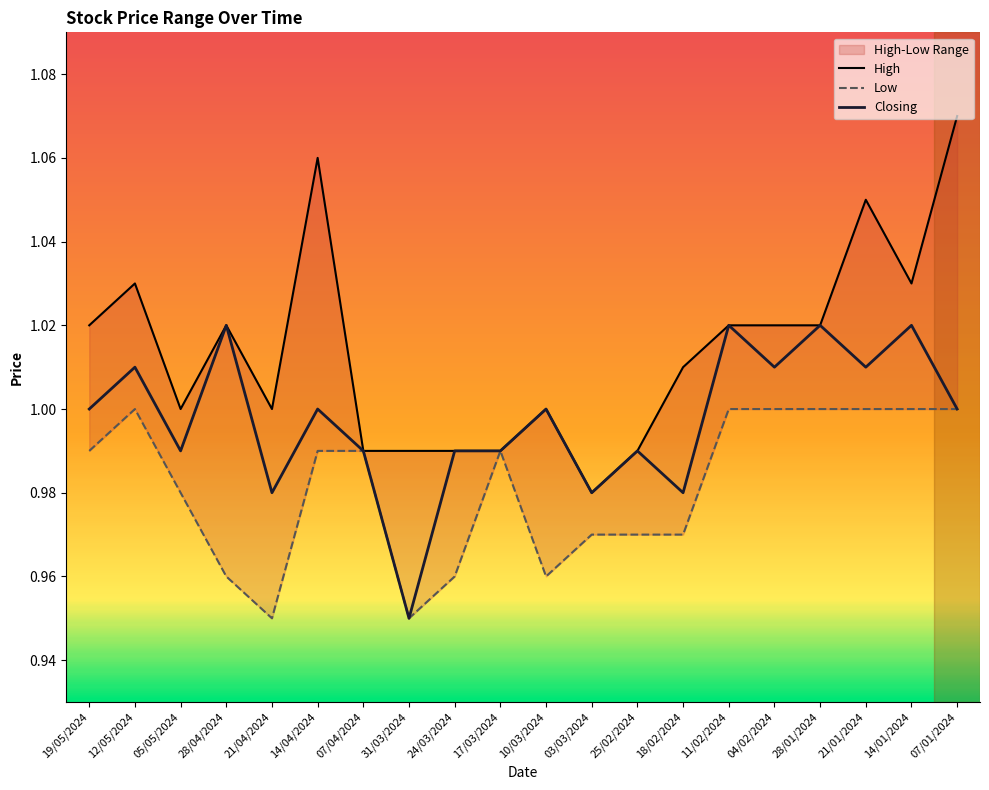

The value of Closing at 05/05/2024 is 1.0. True or false?

True